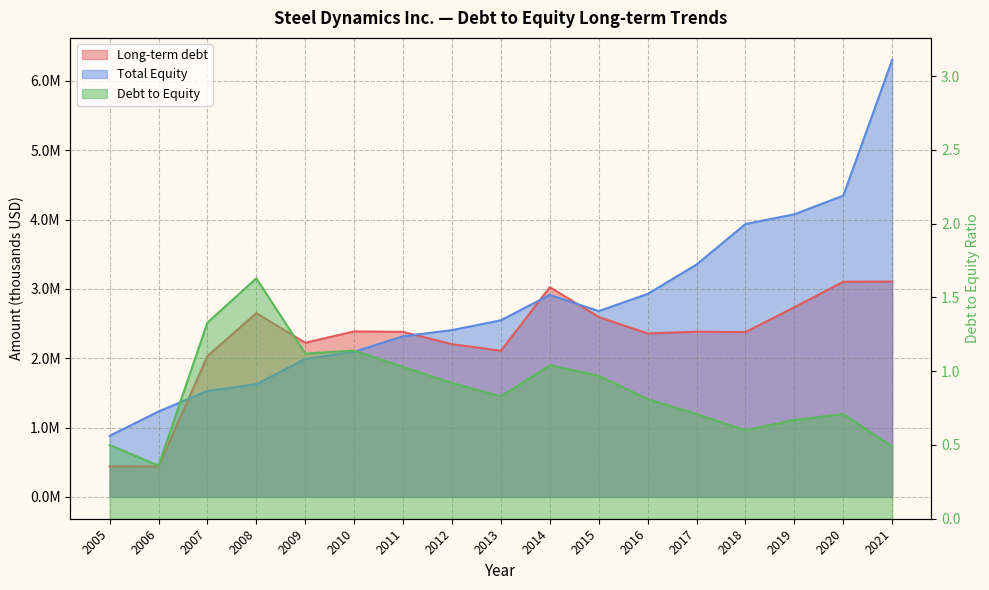

Is it true that Long-term debt equals 2935779.1 at 2012?

False